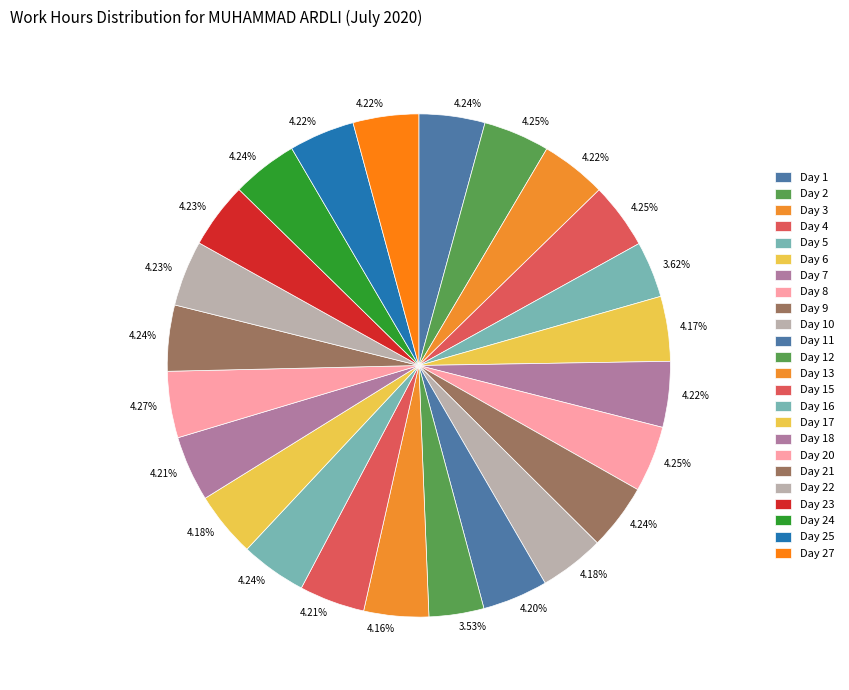

What is the smallest slice in the pie chart?

Day 12